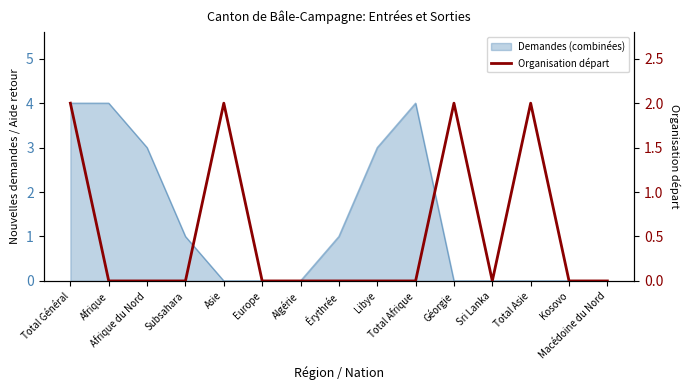

What is the maximum value shown in the chart?

2